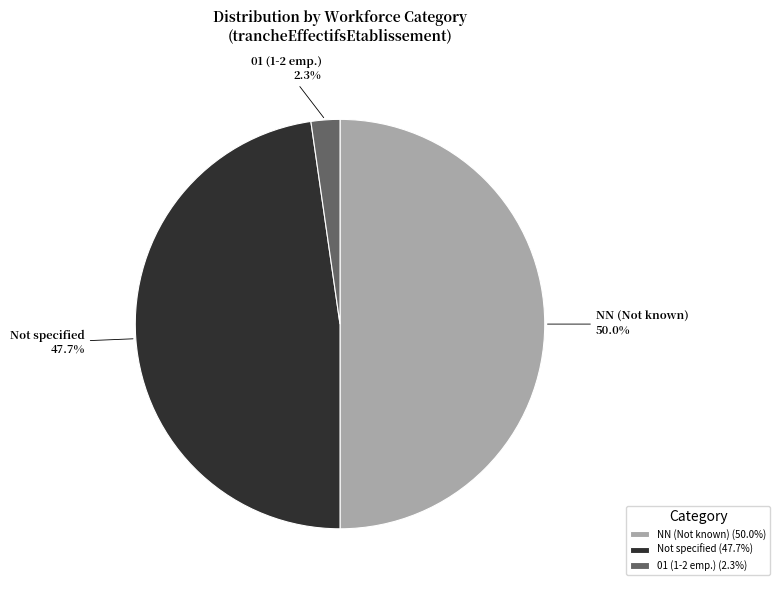

What portion of the pie excludes NN (Not known)?

50.0%